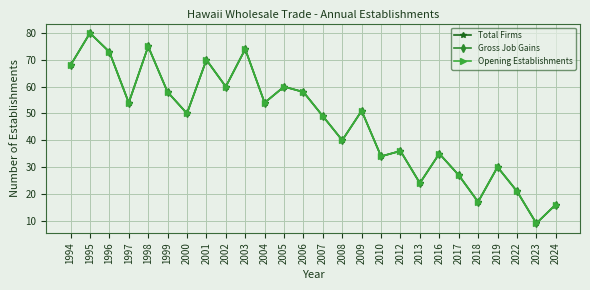

True or false: Total Firms and Opening Establishments cross at least once.

False